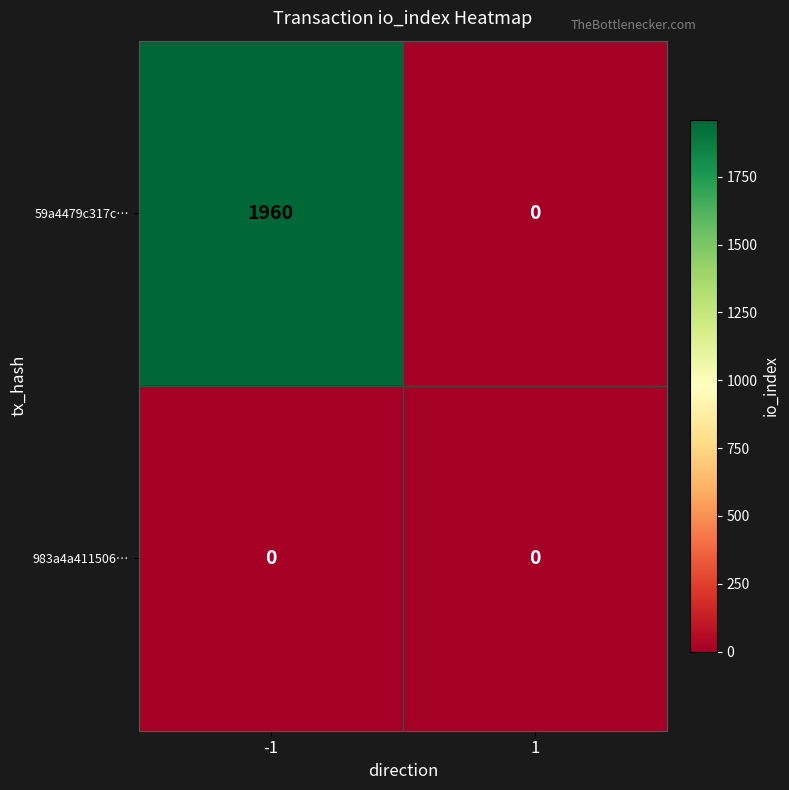

What is the highest value of the 59a4479c317c… series?

1960